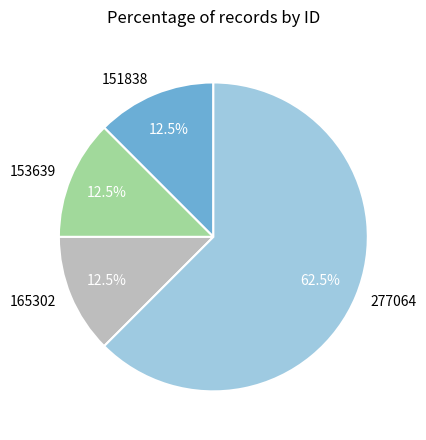

Approximately how many times larger is the value at 277064 compared to 165302?

5.0